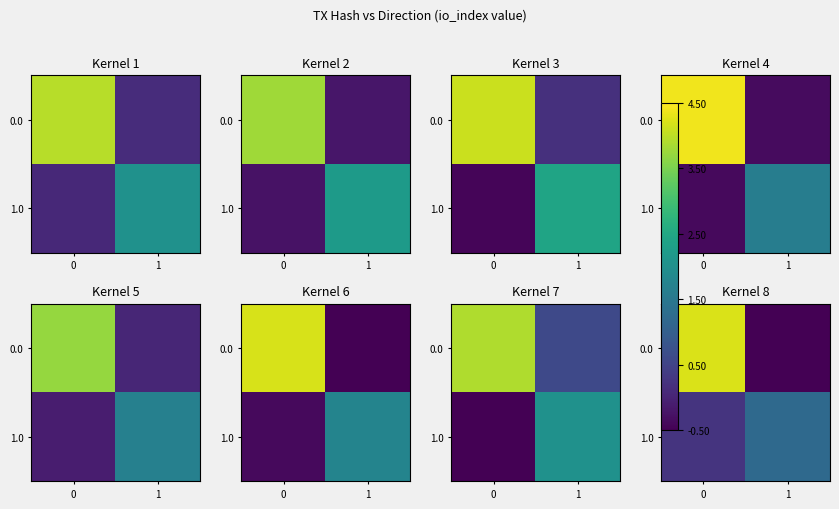

What is the approximate value of 1.0 at 1?

1.2